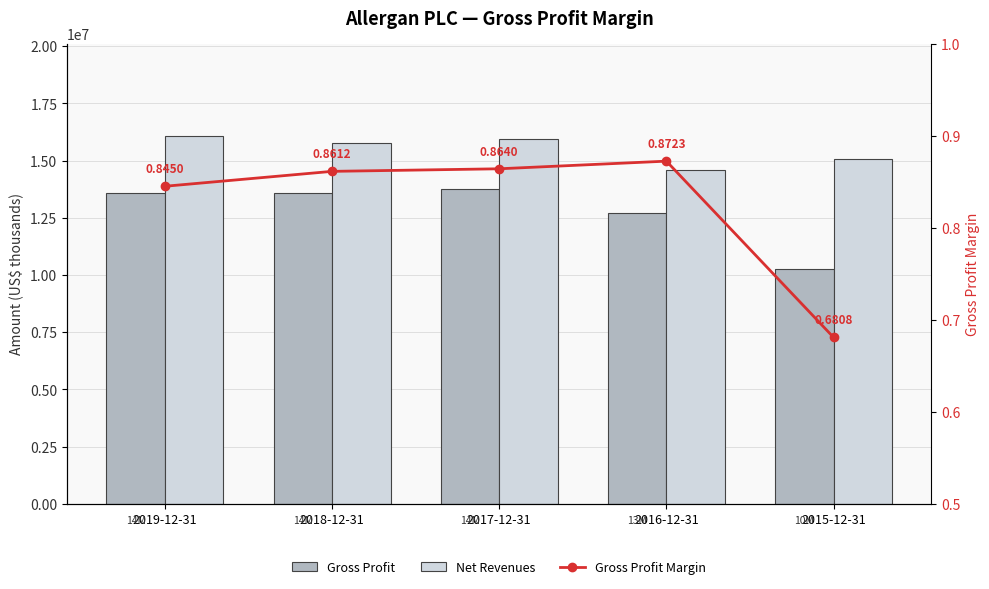

The value of Gross Profit Margin at 2017-12-31 is 0.9. True or false?

True